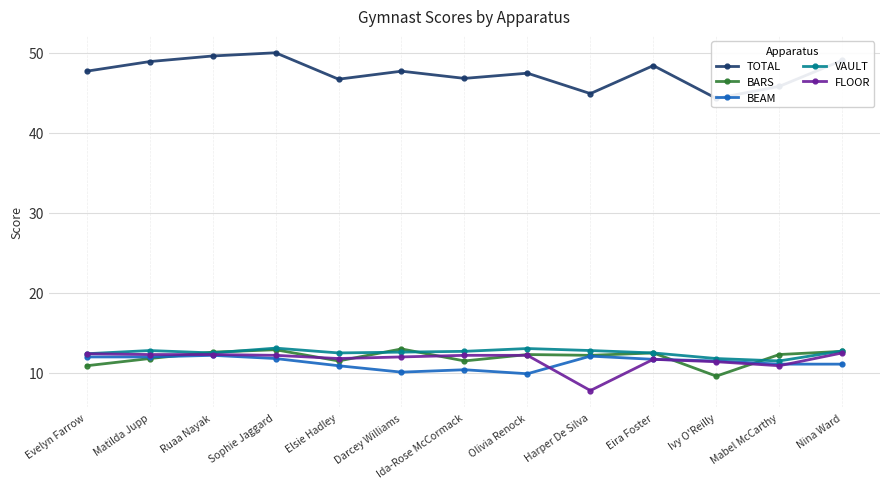

Which has a higher value, Harper De Silva or Nina Ward?

Nina Ward